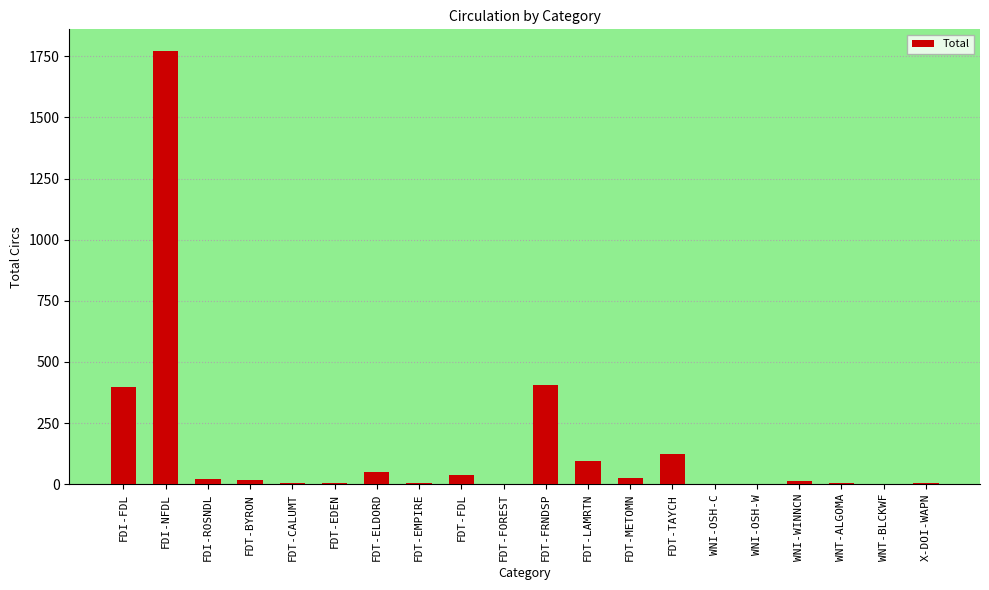

At which label does the data first exceed 17?

FDI-FDL